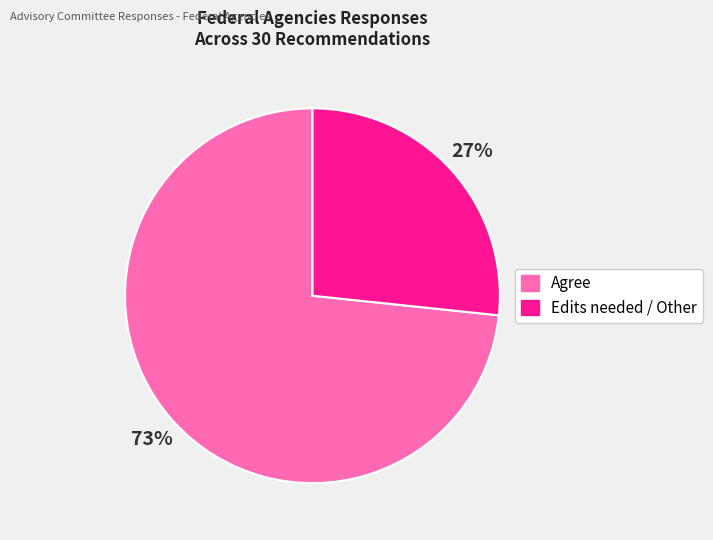

Is there any slice that represents more than half of the pie?

Yes